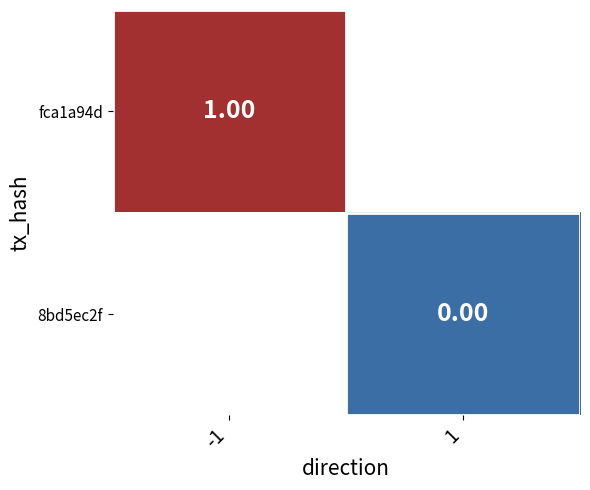

At how many categories does at least one series exceed 0?

1